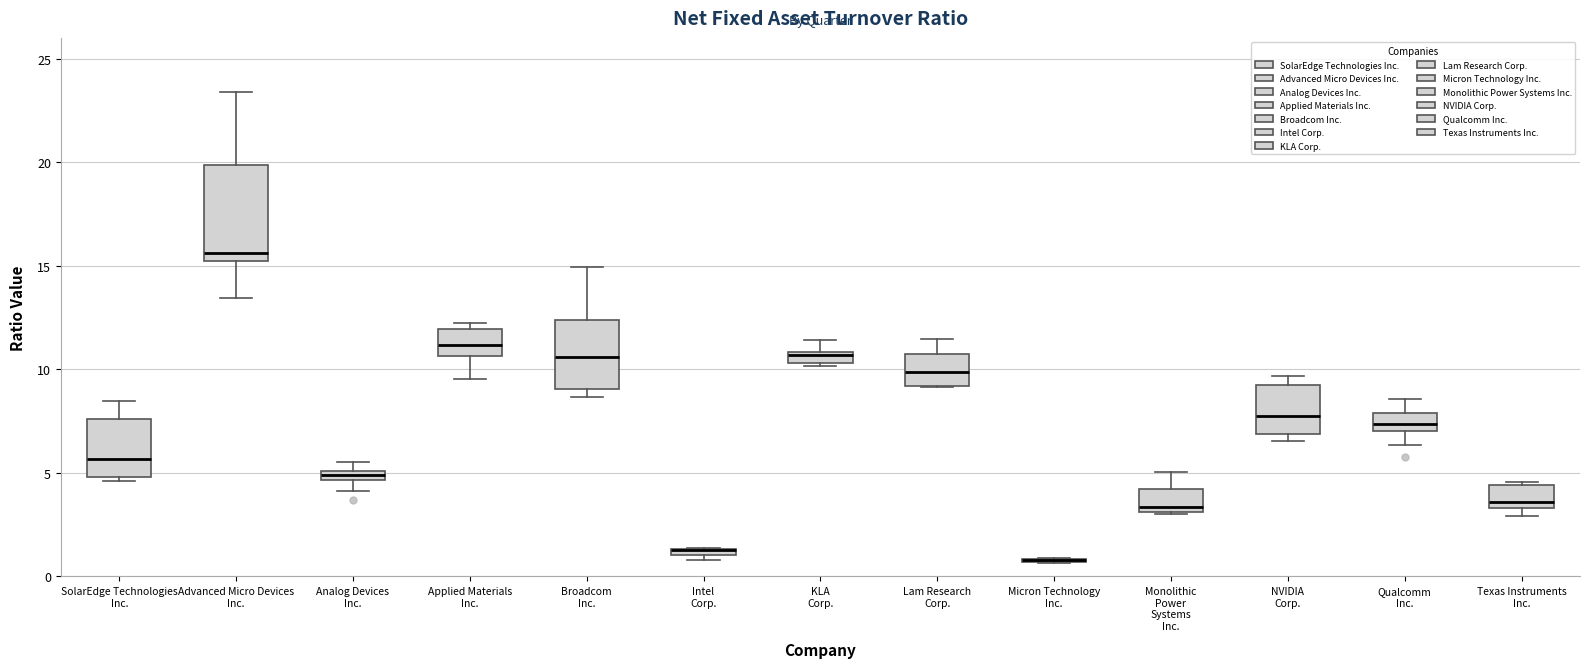

Where is the lower edge of the box for Analog Devices Inc. on the y-axis? The values are not printed on the chart, so give them approximately, as read against the axis.

4.5